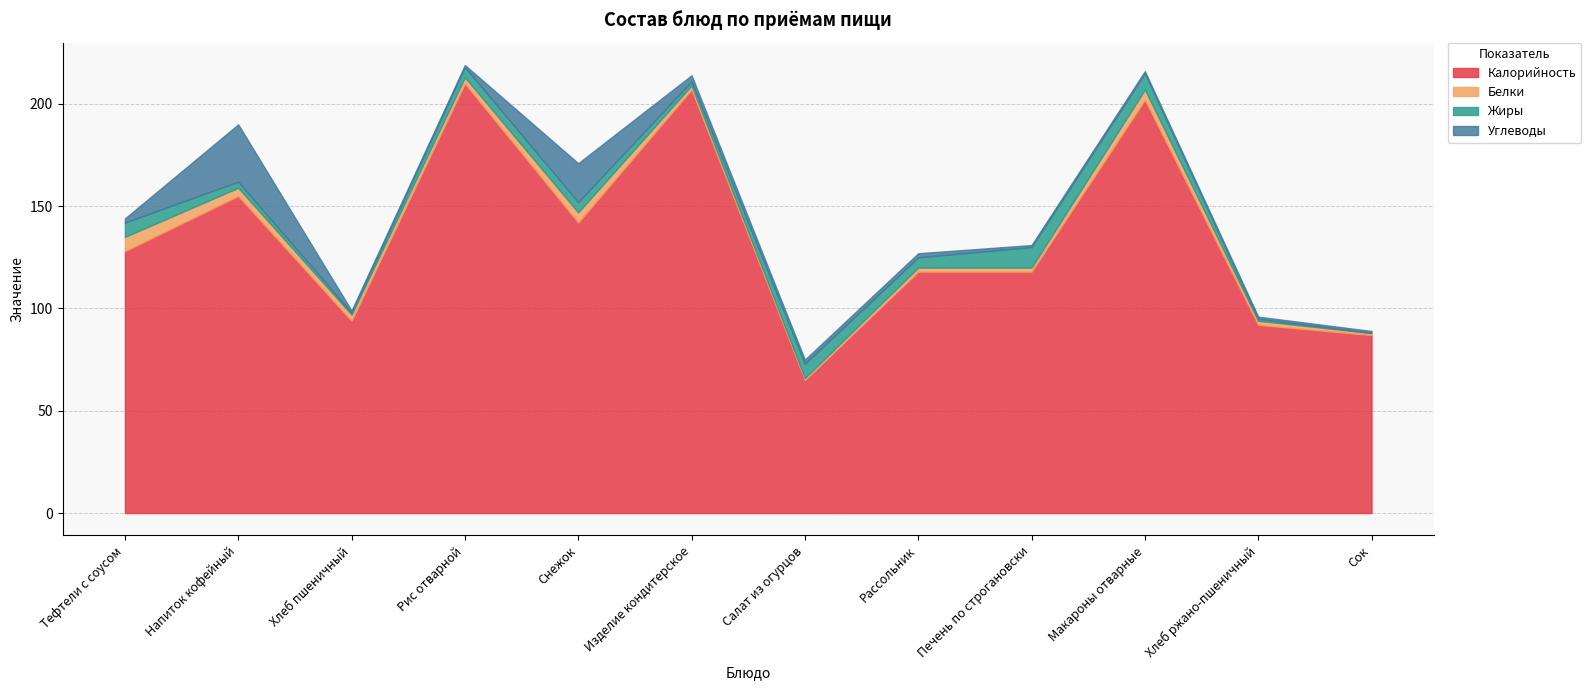

What is the spread (max minus min) of values at Рассольник?

116